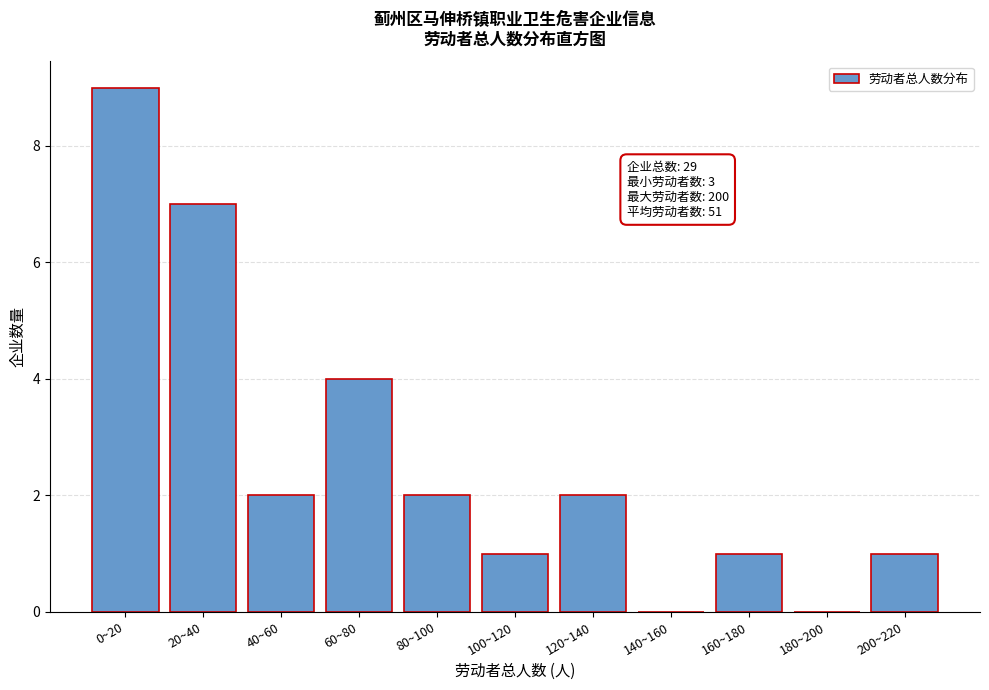

Reading right to left, list all the values displayed in this chart.

200~220=1	180~200=0	160~180=1	140~160=0	120~140=2	100~120=1	80~100=2	60~80=4	40~60=2	20~40=7	0~20=9